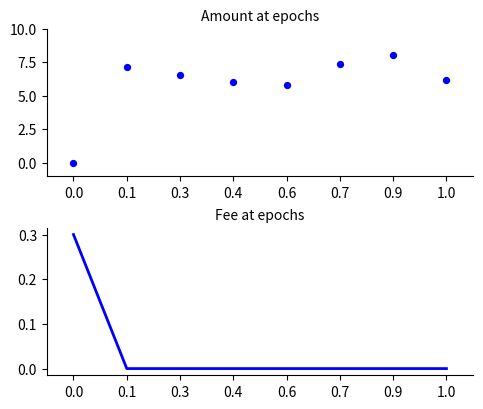

At how many categories does at least one series exceed 0?

8